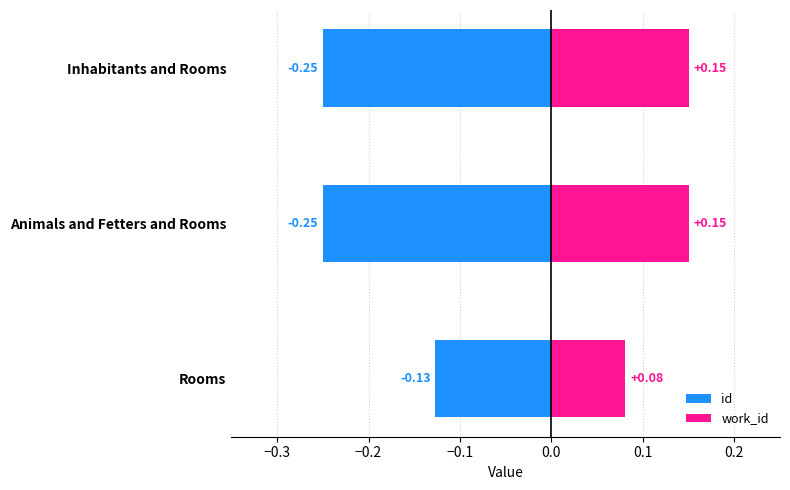

Reading right to left, what are all the values shown in this chart?

id: -0.2	-0.2	-0.1
work_id: 0.1	0.1	0.1